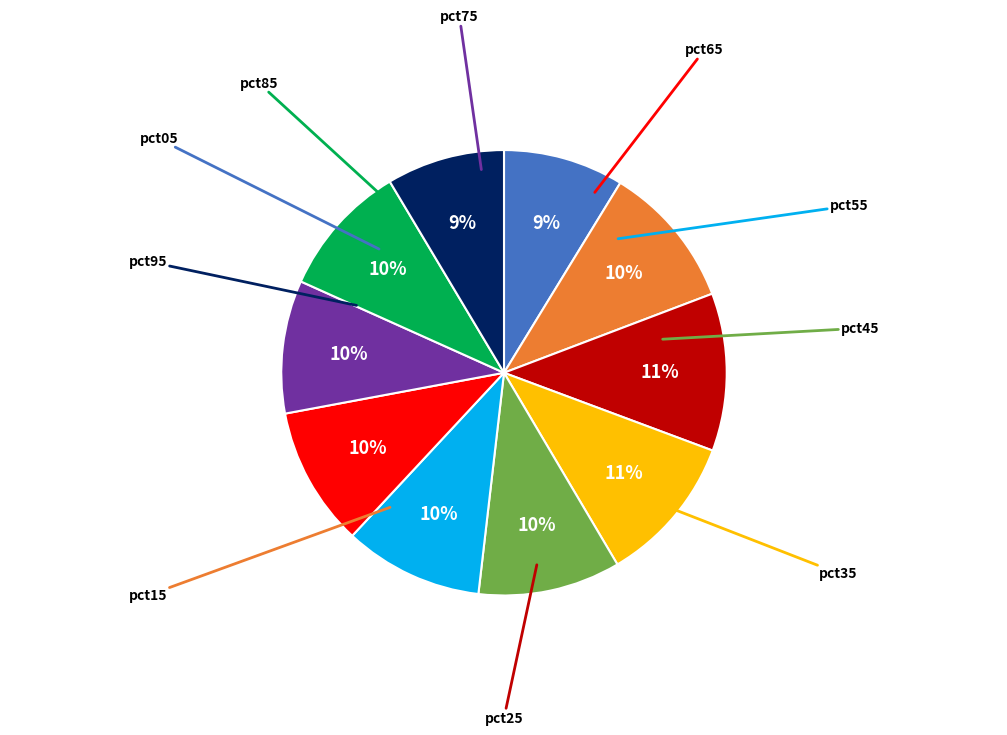

What is the smallest slice in the pie chart?

pct95